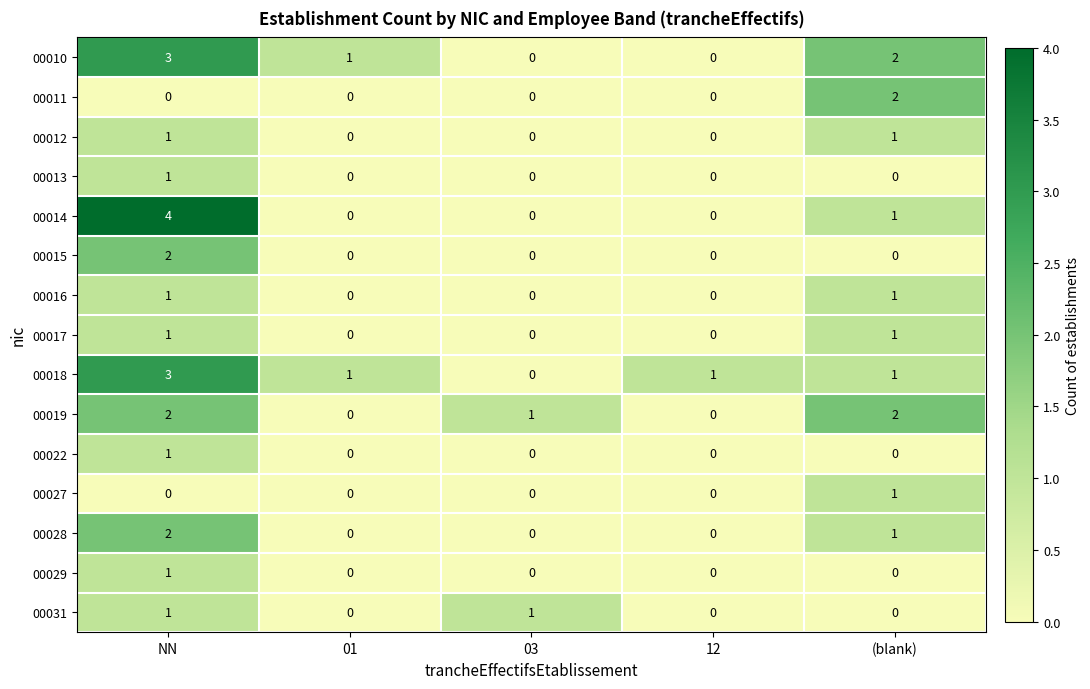

Count the 00017 values in the range 0 to 1.

5